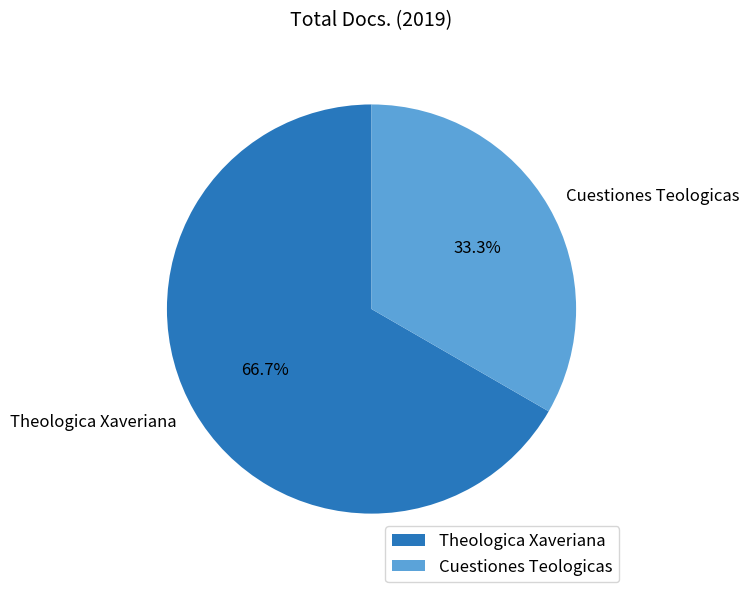

What percentage is NOT represented by Theologica Xaveriana?

33.3%